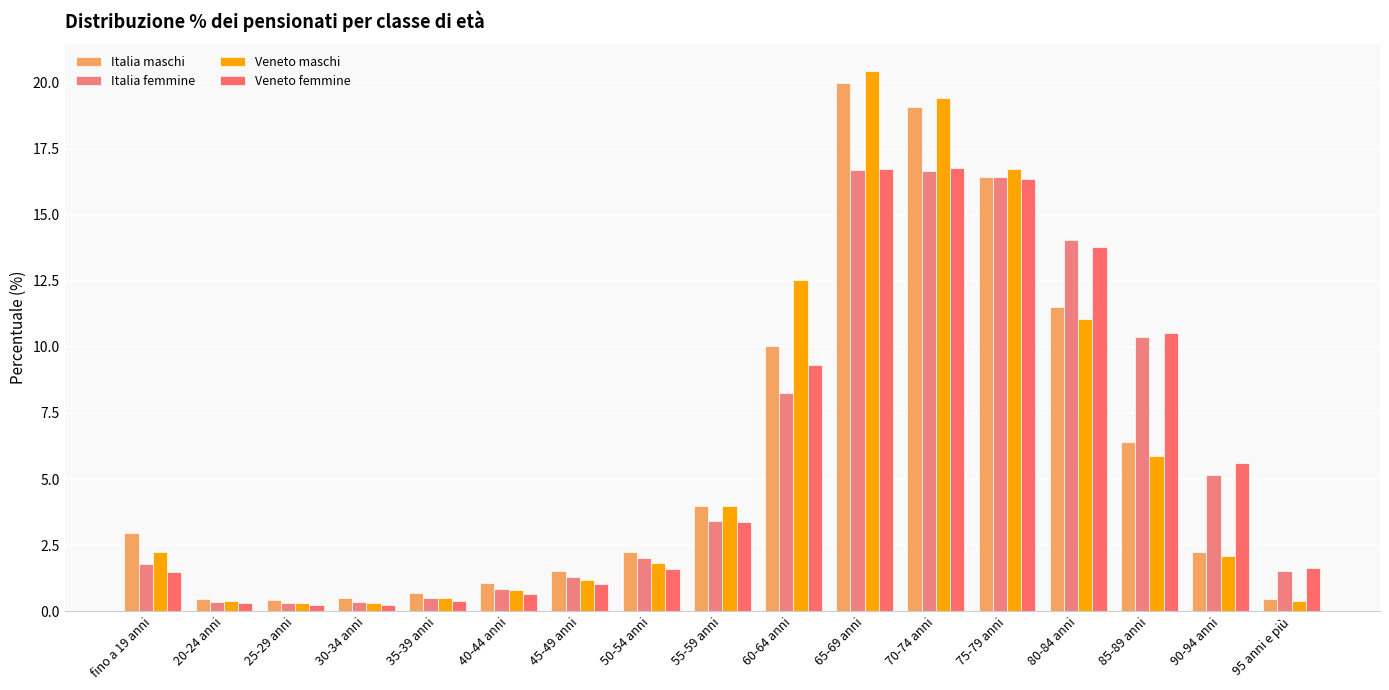

What is the sum of the Veneto maschi values at 25-29 anni and 20-24 anni?

0.7